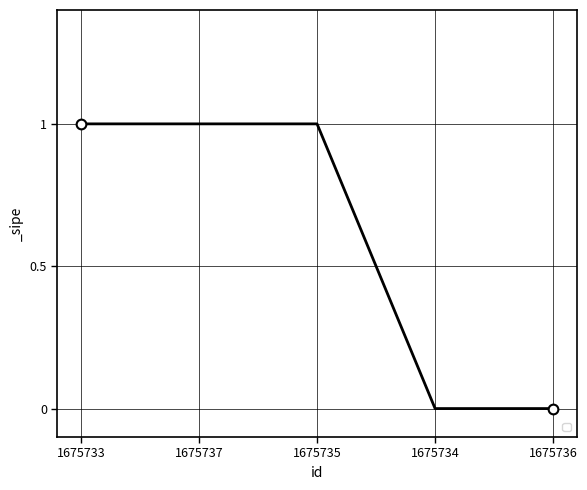

Reading right to left, what are all the values shown in this chart?

0	0	1	1	1